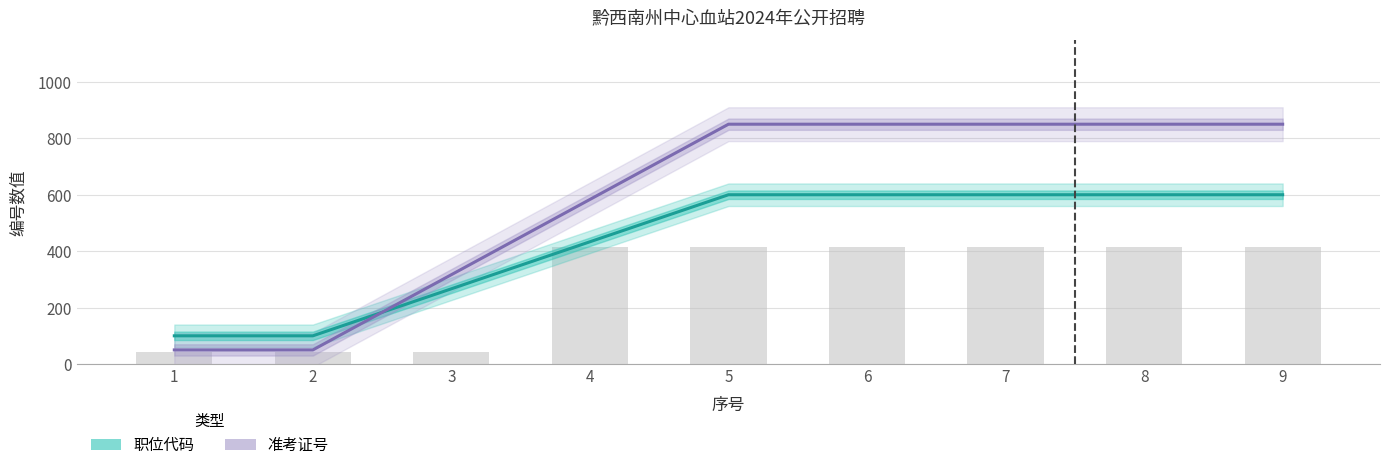

Does the chart contain any negative values?

No